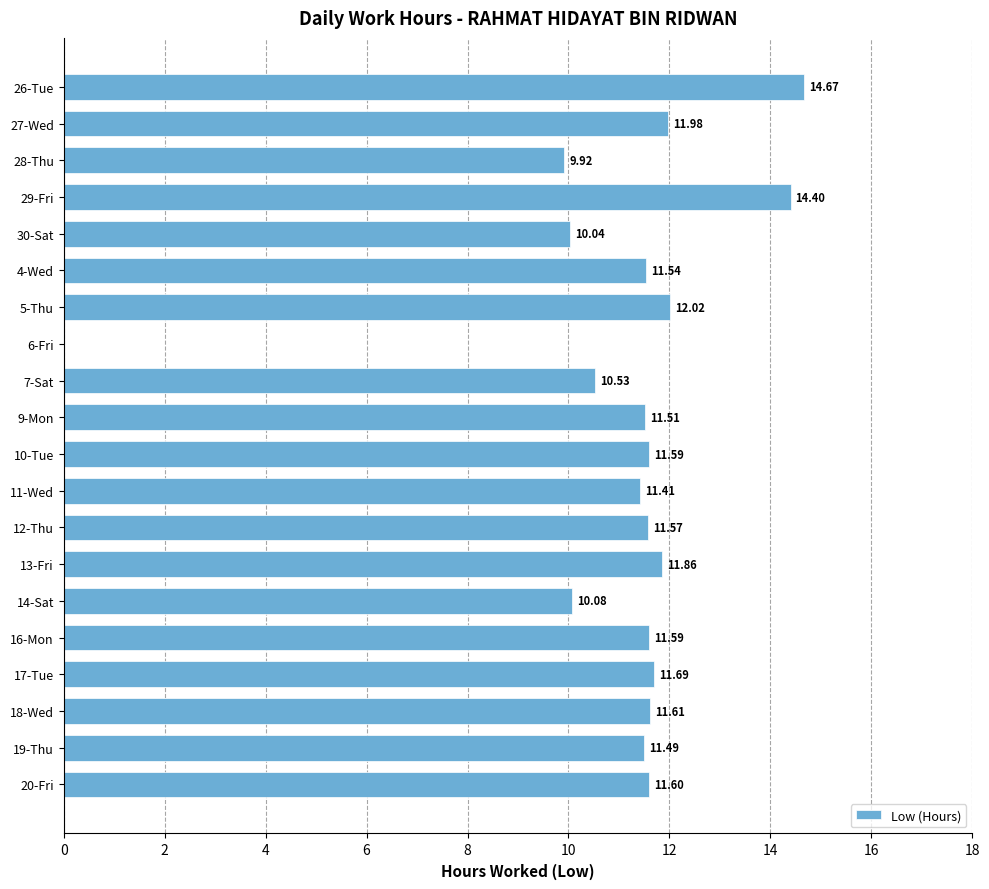

What is the ratio of the value at 19-Thu to the value at 14-Sat?

1.1